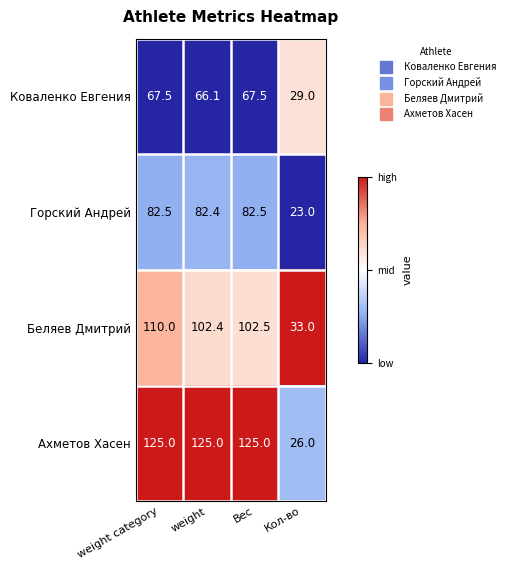

Count the number of data series in this chart.

4